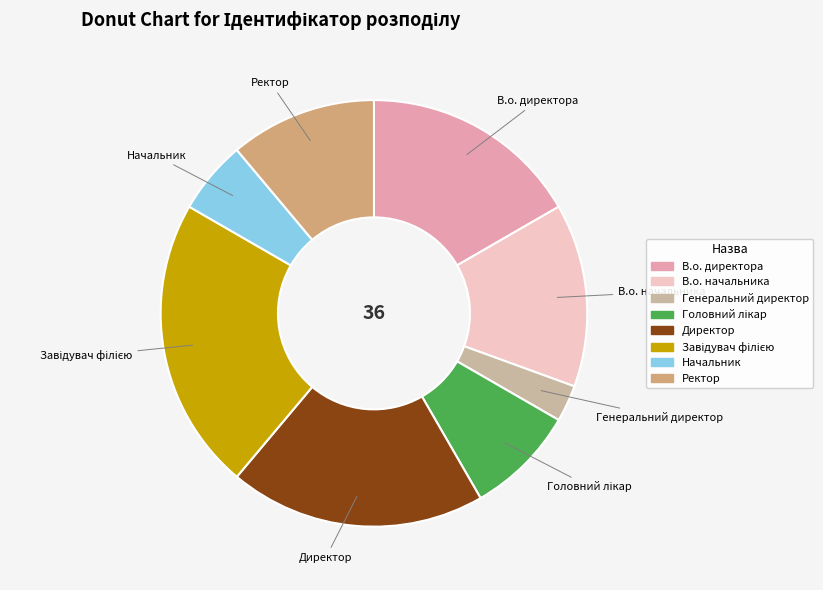

Does В.о. начальника represent more than half of the total?

No